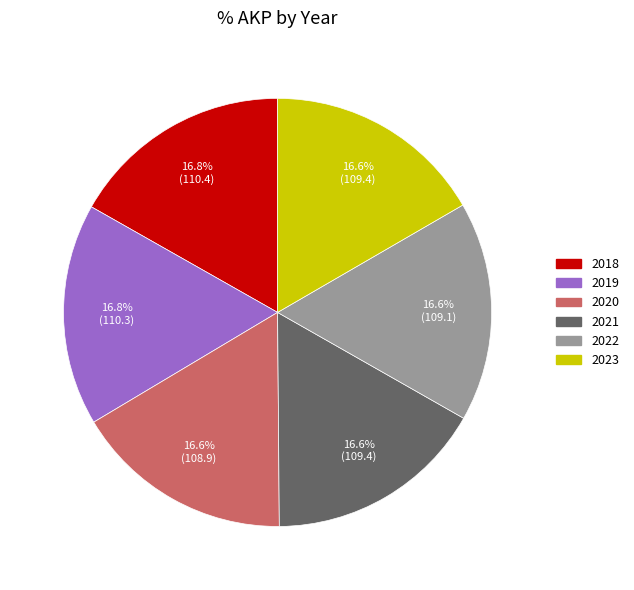

Does 2023 account for over 50% of the chart?

No